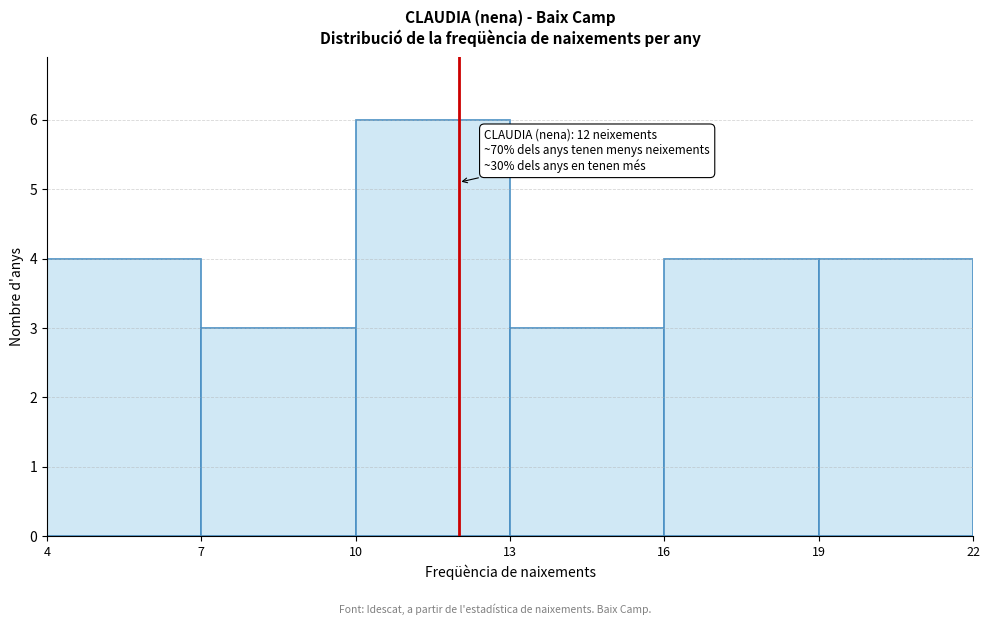

Over which range of the x-axis is the bar tallest?

10 to 13